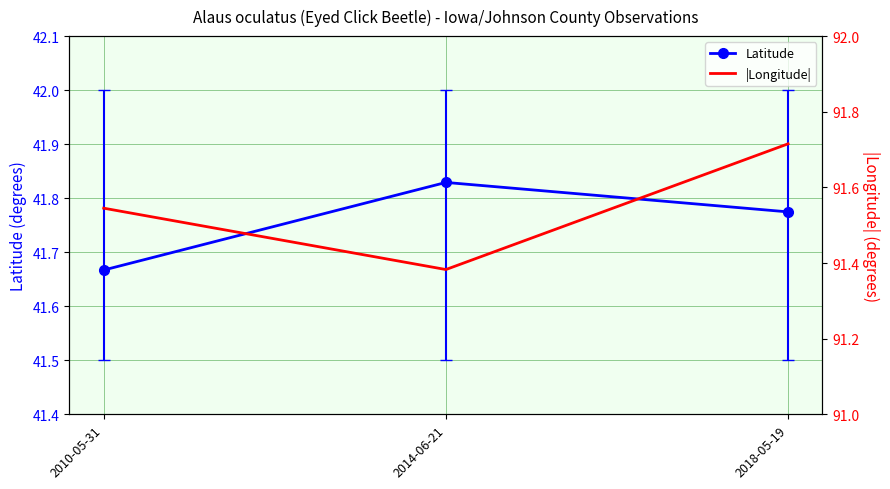

Between 2010-05-31 and 2014-06-21, which series saw the biggest shift?

|Longitude|